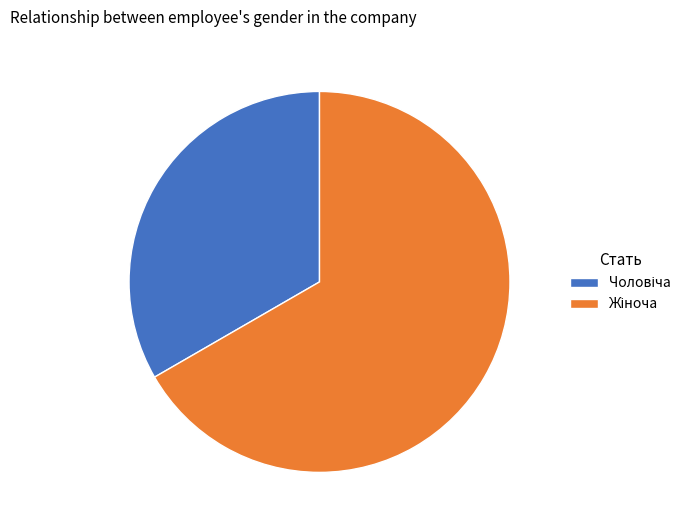

Is there a majority slice in this chart?

Yes